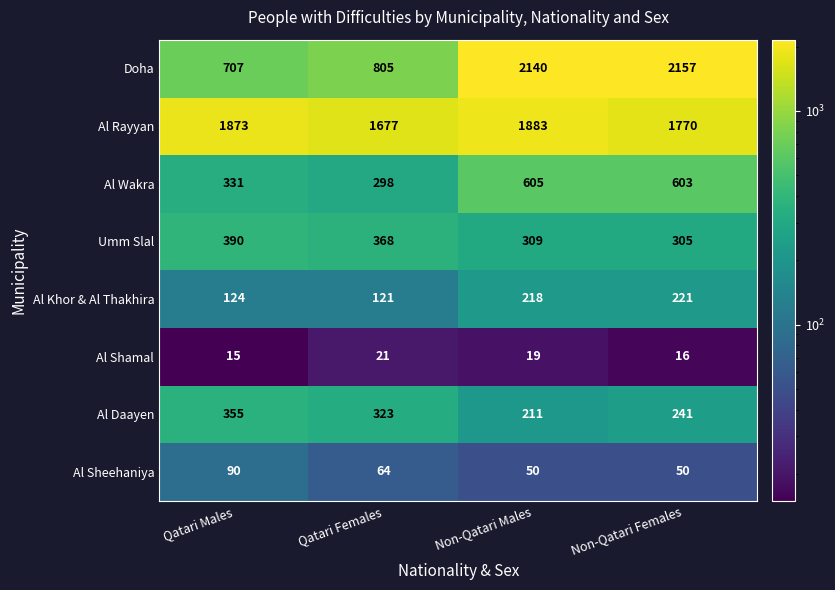

What is the smallest value displayed?

15